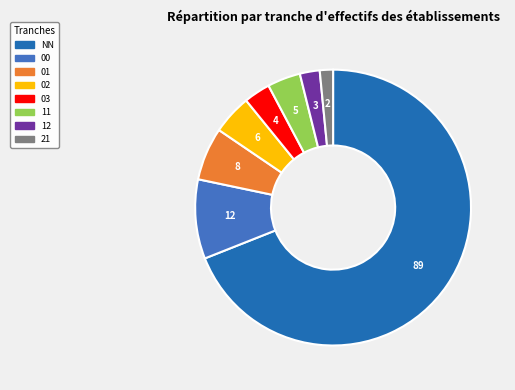

Rank the categories by value from highest to lowest.

NN, 00, 01, 02, 11, 03, 12, 21